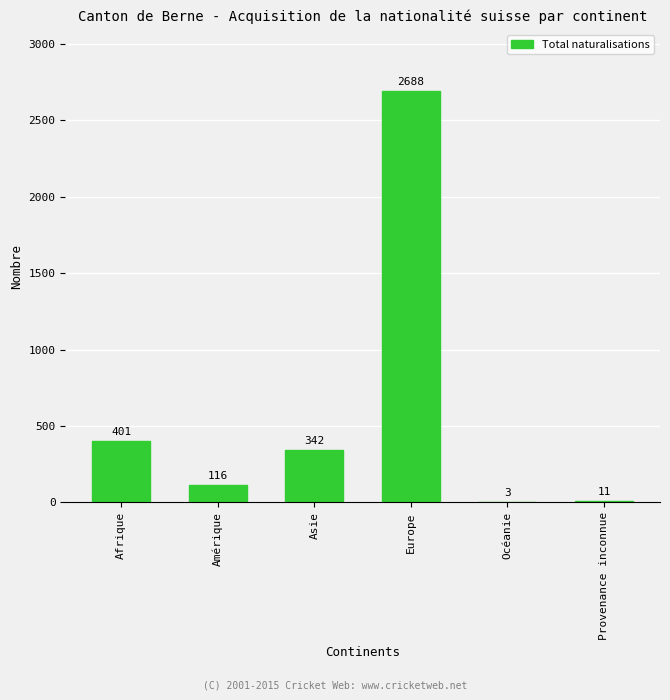

Reading left to right, extract all data points from this chart.

Afrique=401	Amérique=116	Asie=342	Europe=2688	Océanie=3	Provenance inconnue=11